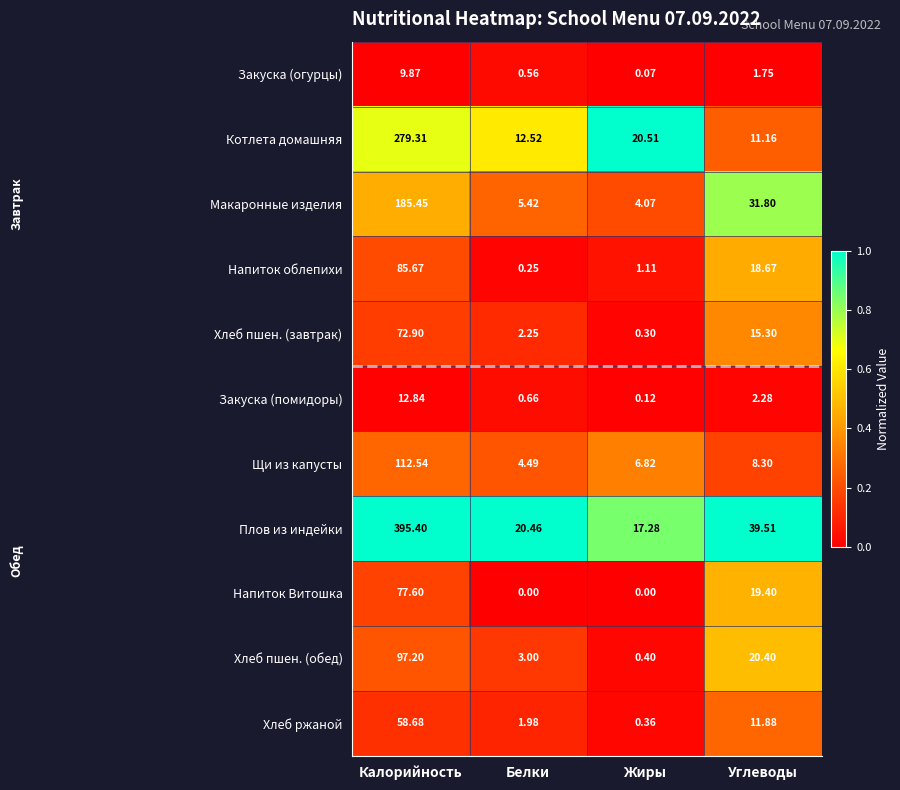

Which series has the widest spread of values?

Плов из индейки